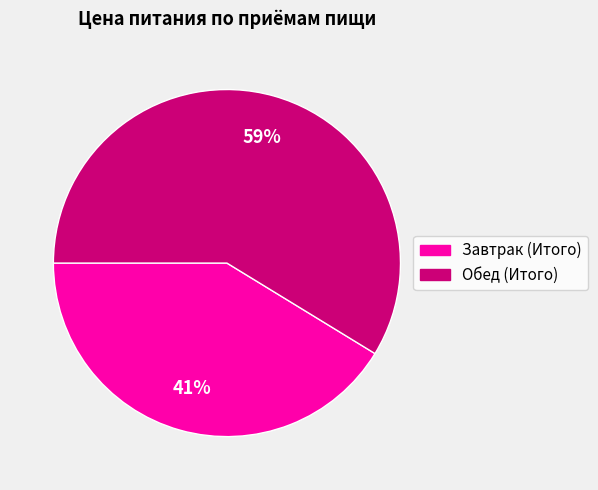

To the nearest percent, what portion does Завтрак (Итого) represent?

41%